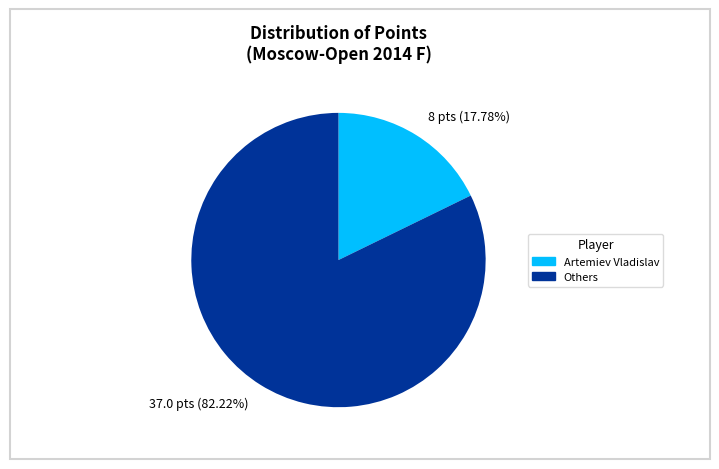

To the nearest percent, what is the average slice percentage?

50%